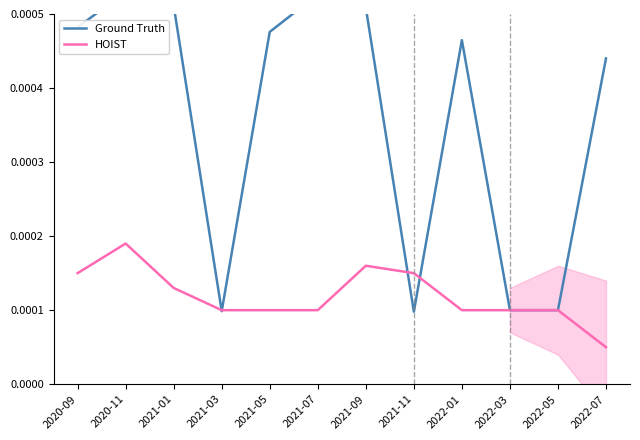

What position from the left is 2022-05?

11